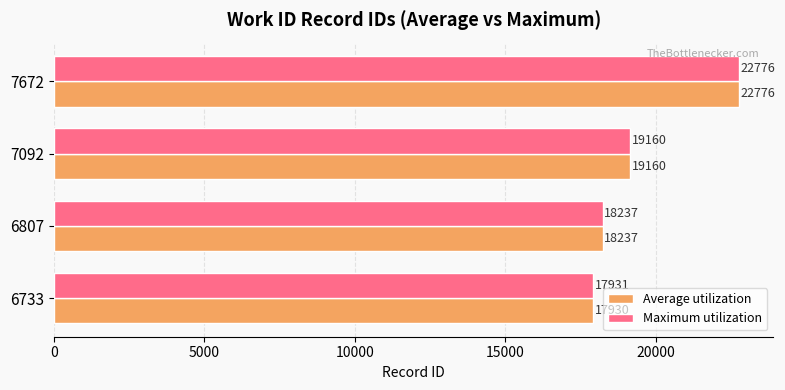

What is the total value across all series at 7672?

45552